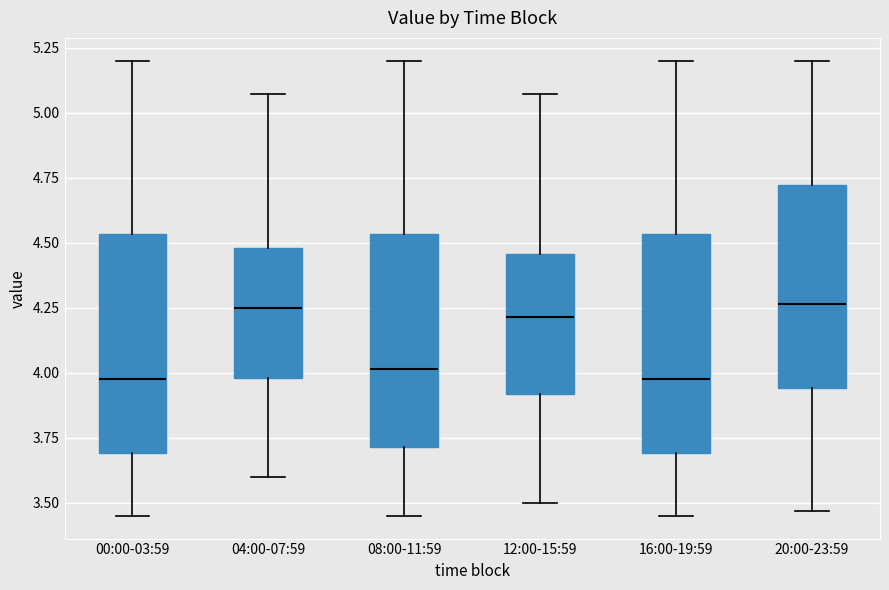

Reading left to right, transcribe this box plot: for each box, give where its median line is, the range the box spans, and where its two whiskers end, as read against the y-axis. The values are not printed on the chart, so give them approximately, as read against the axis.

00:00-03:59: median 4.00, box 3.70 to 4.55, whiskers 3.45 to 5.20
04:00-07:59: median 4.25, box 4.00 to 4.50, whiskers 3.60 to 5.05
08:00-11:59: median 4.00, box 3.70 to 4.55, whiskers 3.45 to 5.20
12:00-15:59: median 4.20, box 3.90 to 4.45, whiskers 3.50 to 5.05
16:00-19:59: median 4.00, box 3.70 to 4.55, whiskers 3.45 to 5.20
20:00-23:59: median 4.25, box 3.95 to 4.70, whiskers 3.45 to 5.20